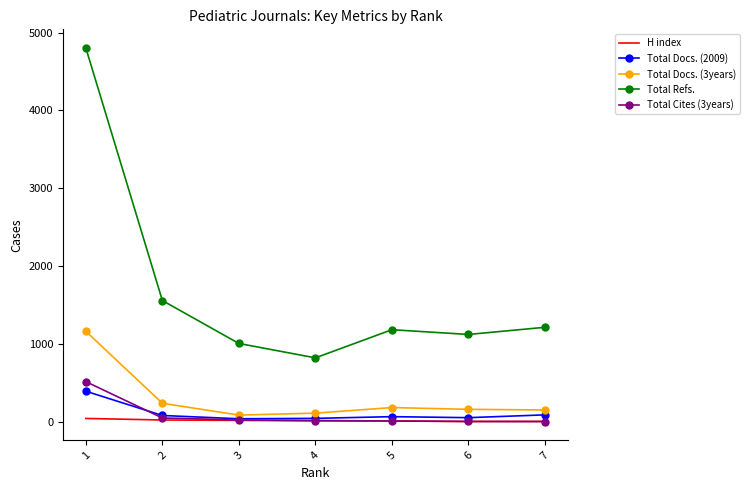

At which label does Total Docs. (3years) first exceed 157?

1